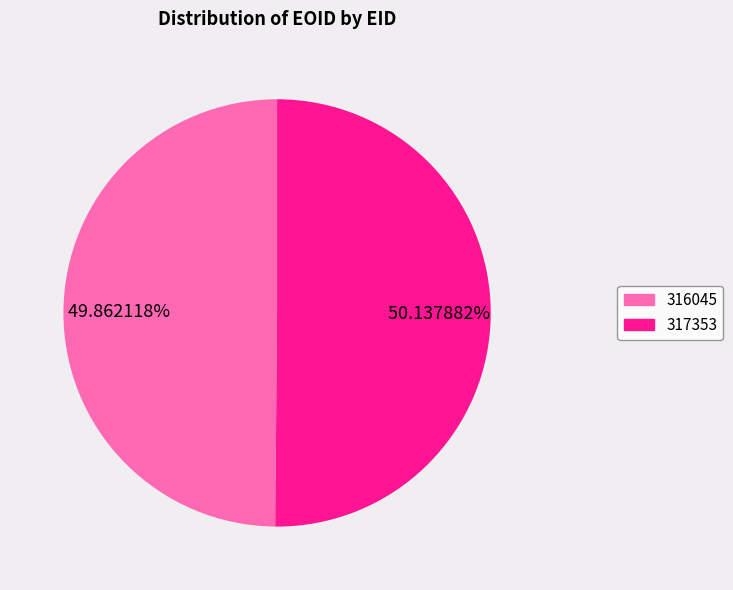

Is the sum of 316045 and 317353 greater than half?

Yes